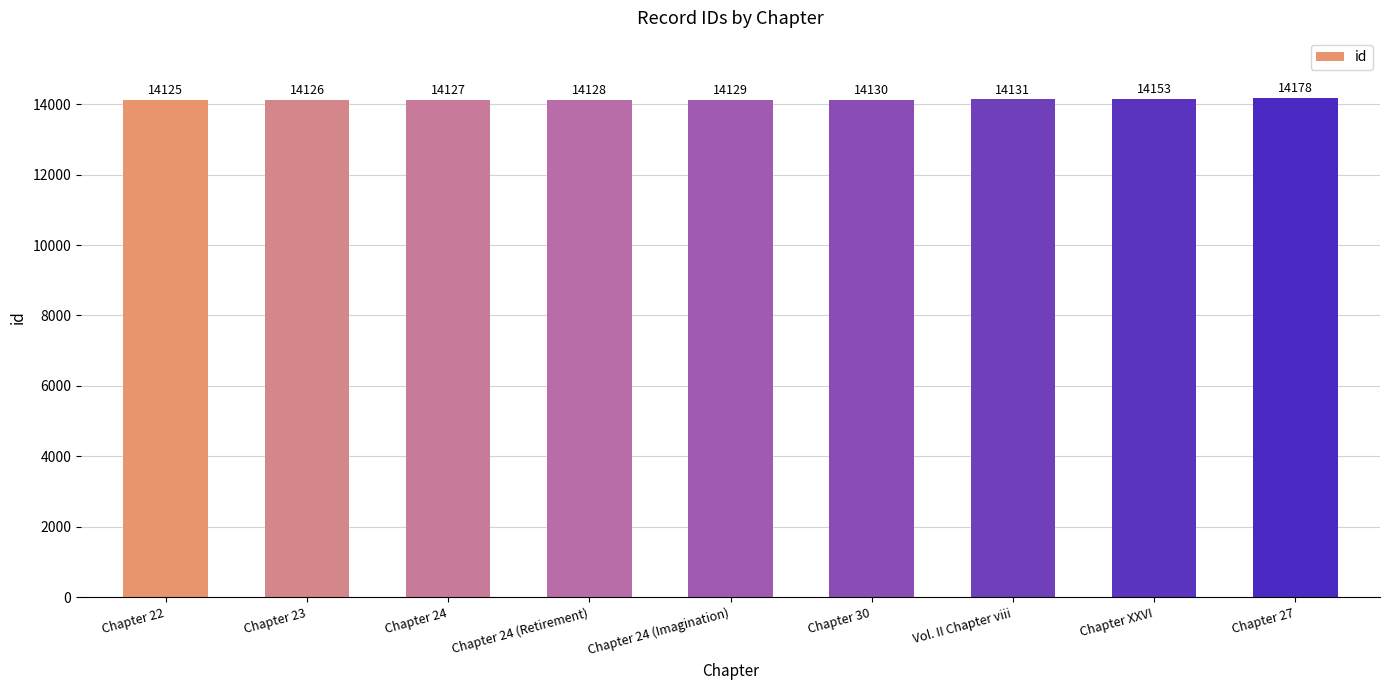

The value at Chapter 23 is 9454. True or false?

False